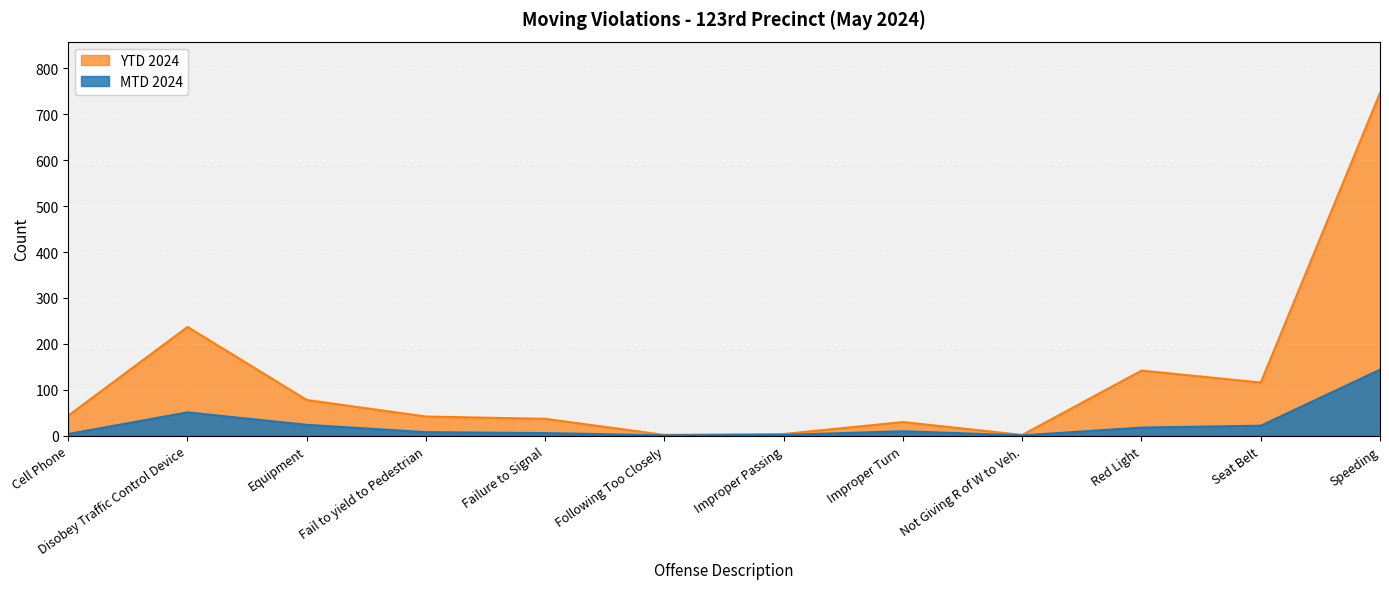

Reading left to right, list all the values displayed in this chart.

MTD 2024: 4	51	24	8	6	1	2	10	1	18	22	144
YTD 2024: 44	237	78	42	37	2	4	30	2	142	116	746